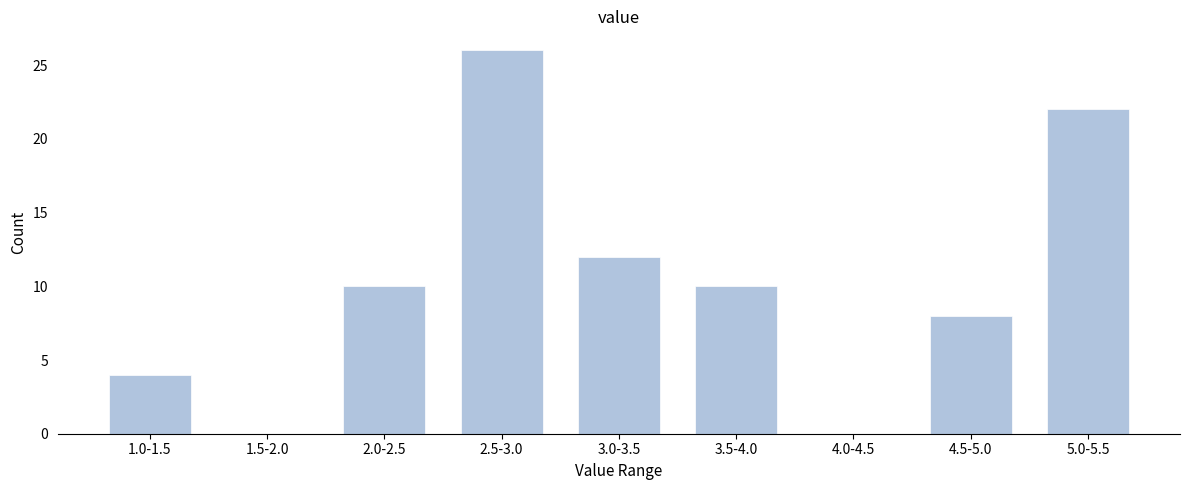

Reading left to right, list all the values displayed in this chart.

1.0-1.5=4	1.5-2.0=0	2.0-2.5=10	2.5-3.0=26	3.0-3.5=12	3.5-4.0=10	4.0-4.5=0	4.5-5.0=8	5.0-5.5=22